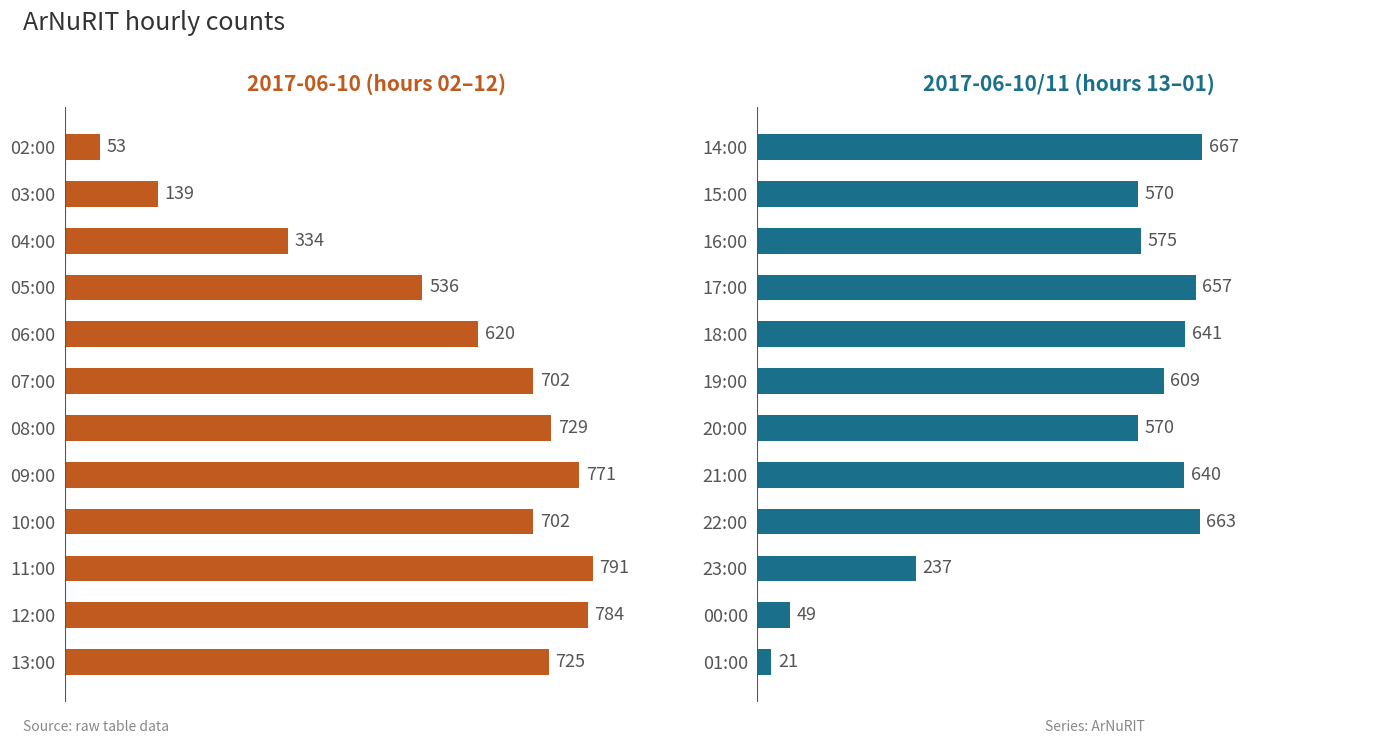

Are the bars horizontal?

Yes